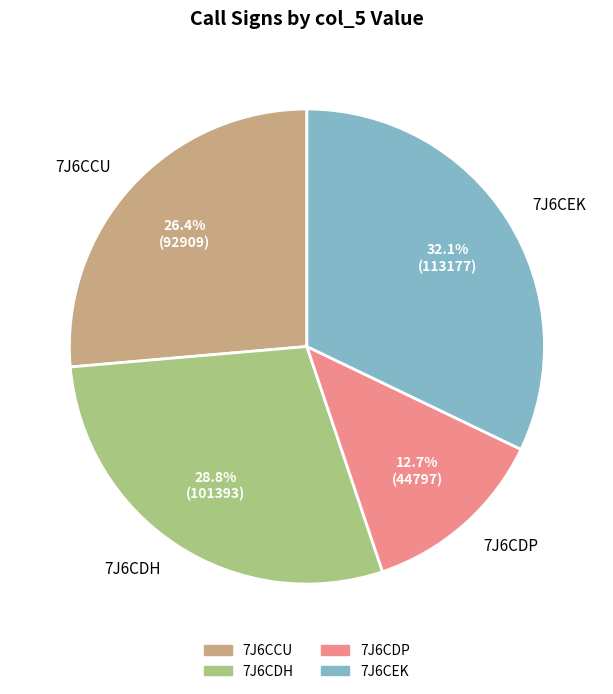

Is there a majority slice in this chart?

No